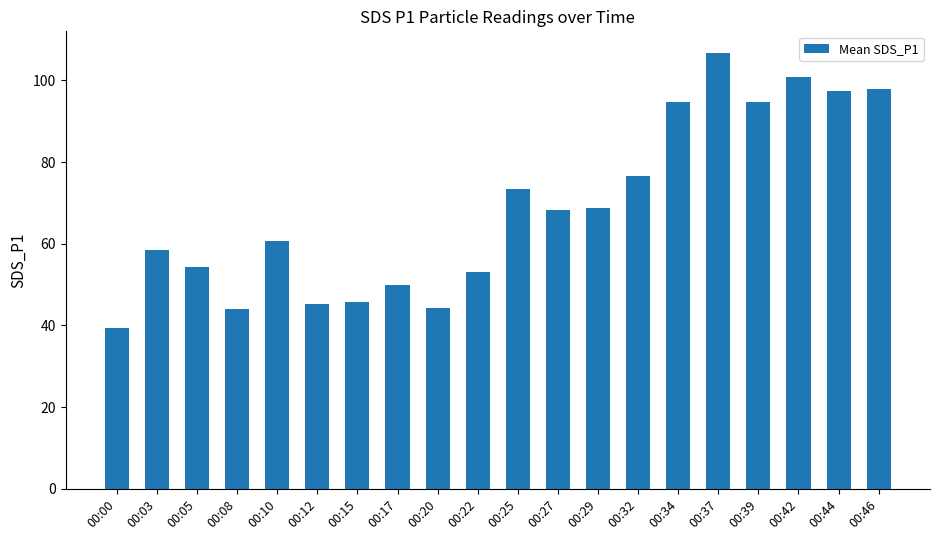

What is the minimum value shown in the chart?

39.5